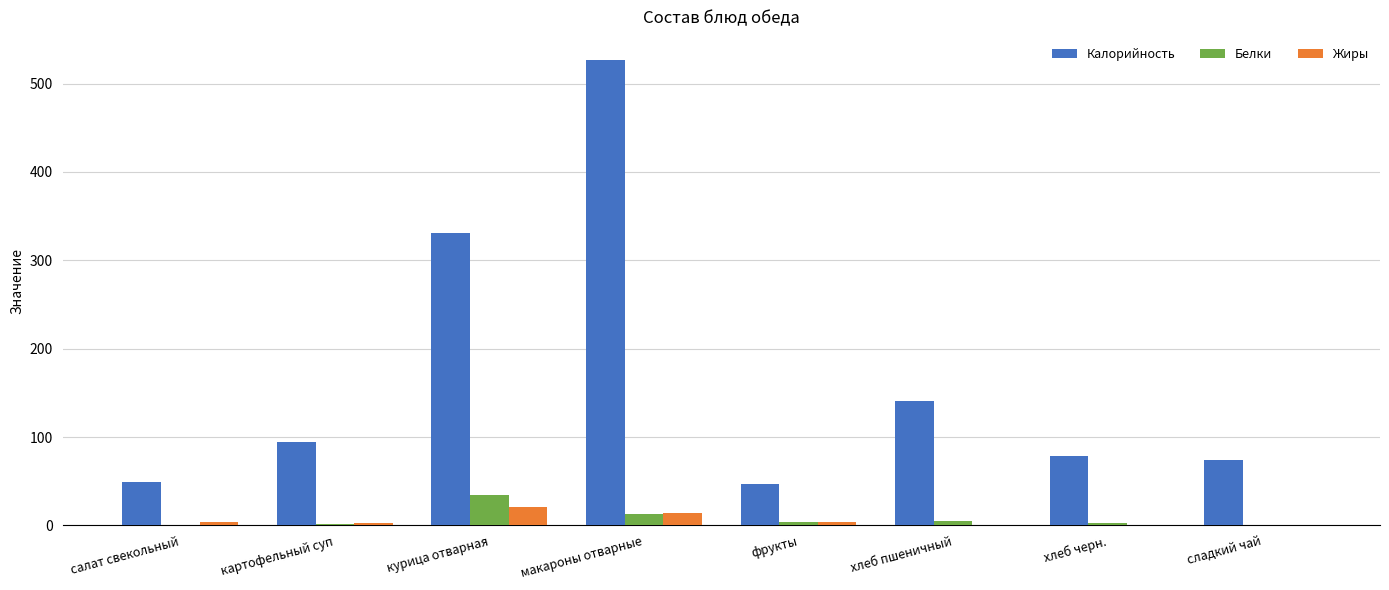

True or false: Белки has a value of 13.2 at макароны отварные.

True